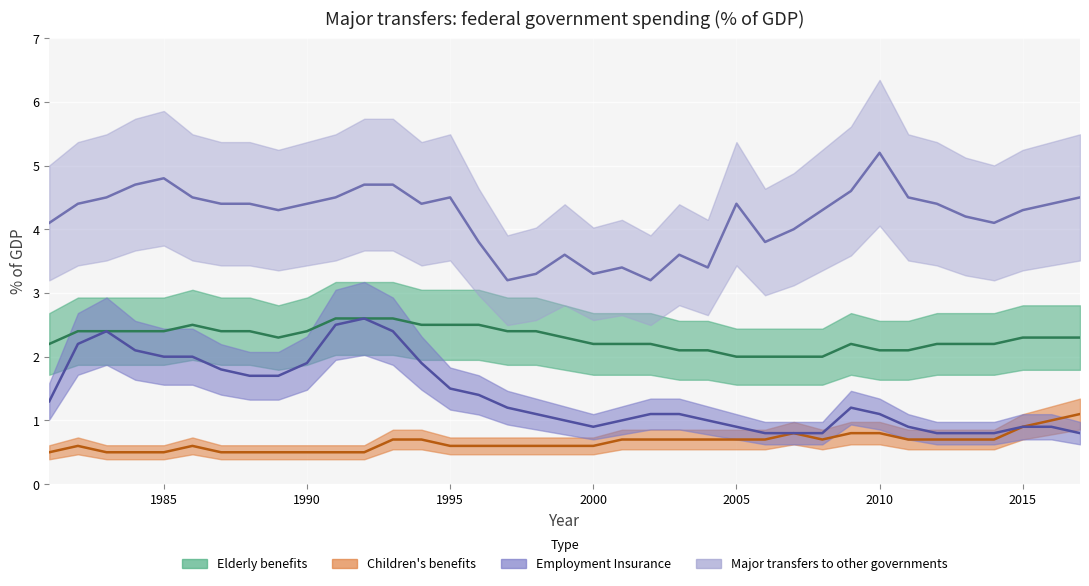

What is the difference between the Employment Insurance values at 1993 and 2013?

1.6